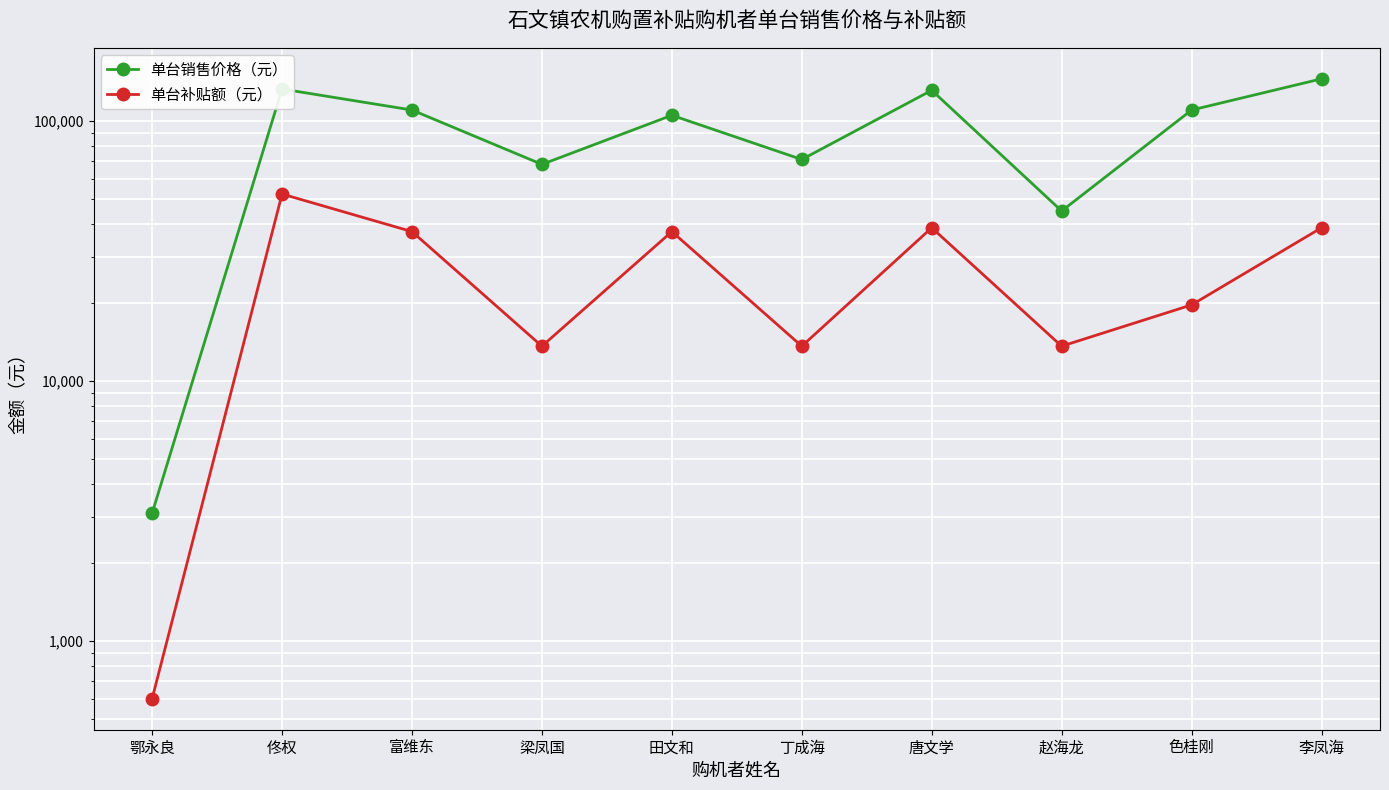

The 单台补贴额（元） series shows 8241 at 梁凤国. True or false?

False